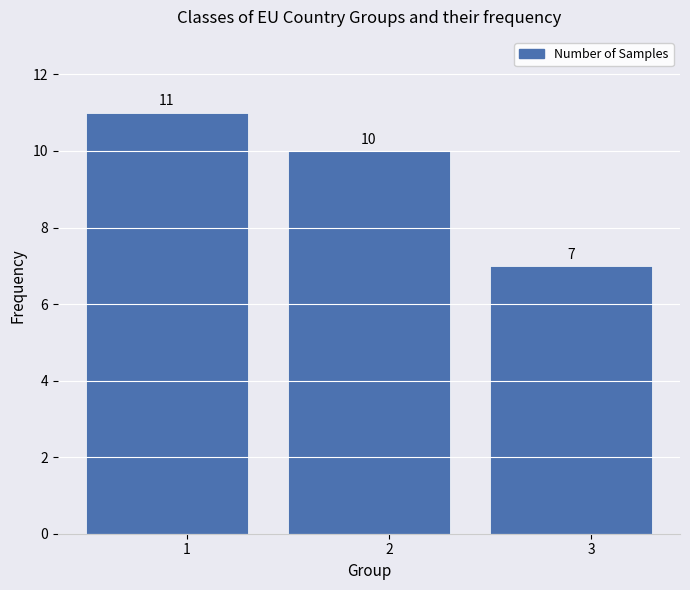

Reading left to right, transcribe all the data shown in this chart.

11	10	7